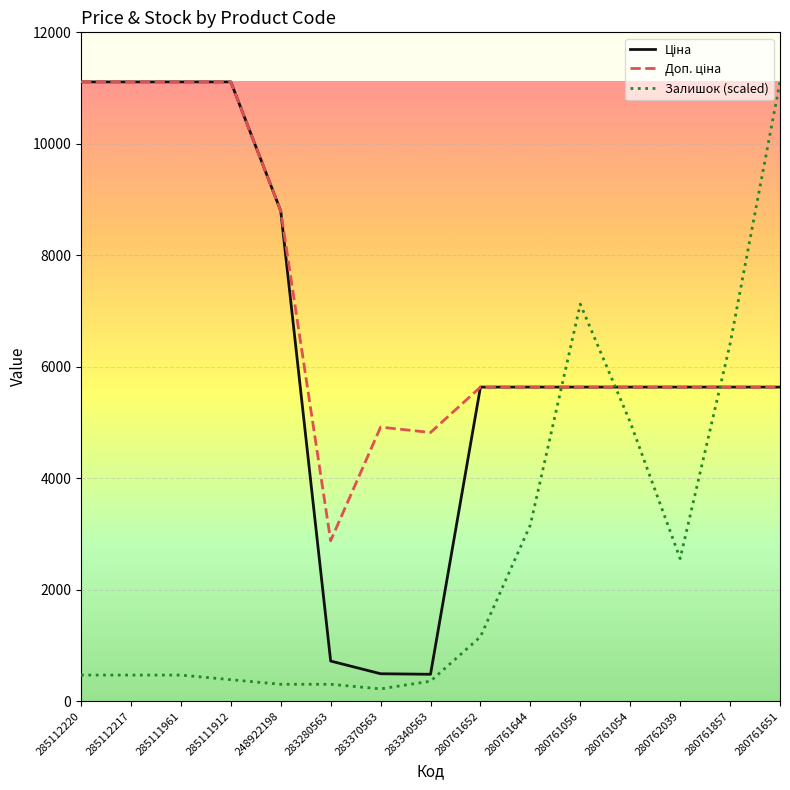

The value of Залишок (scaled) at 280761652 is 1155.4. True or false?

True